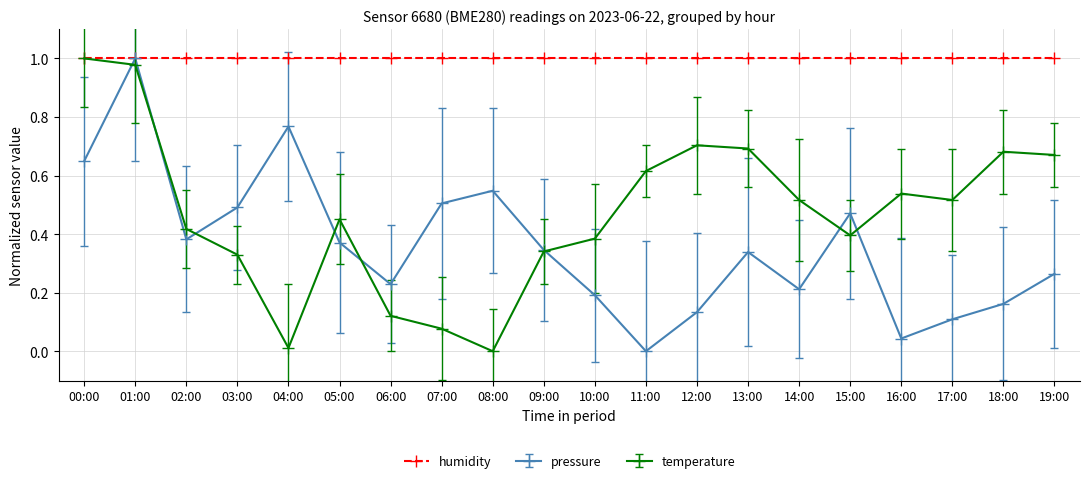

How many interior local peaks does the pressure series have?

5